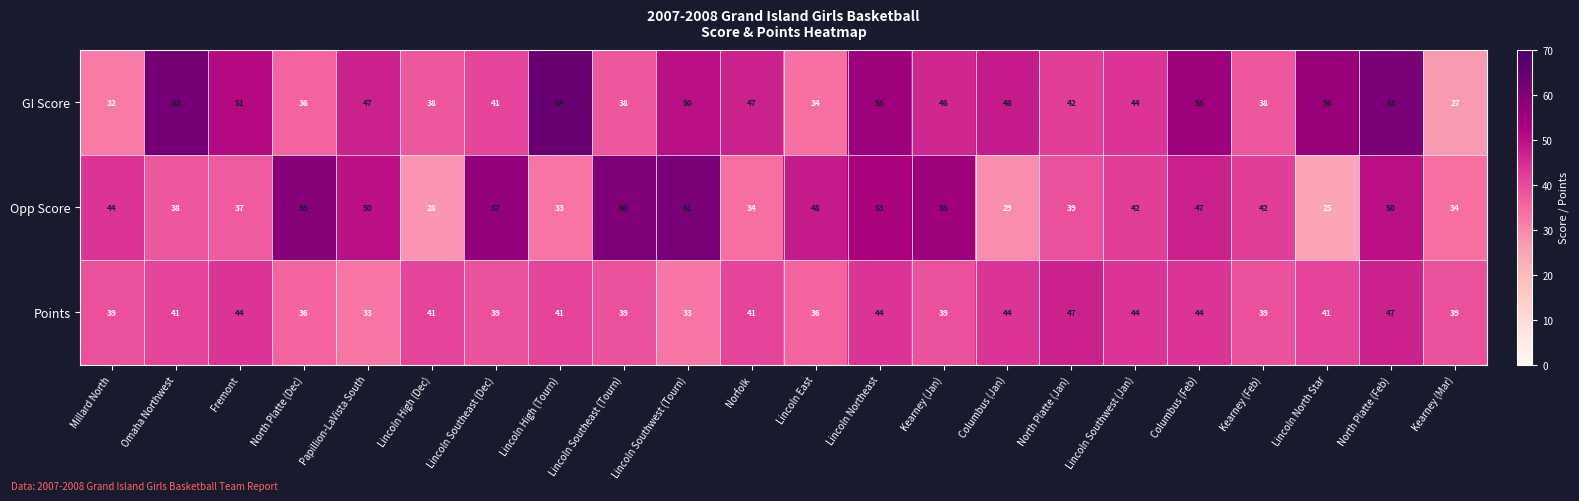

What is the approximate value of GI Score at Columbus (Feb)?

55